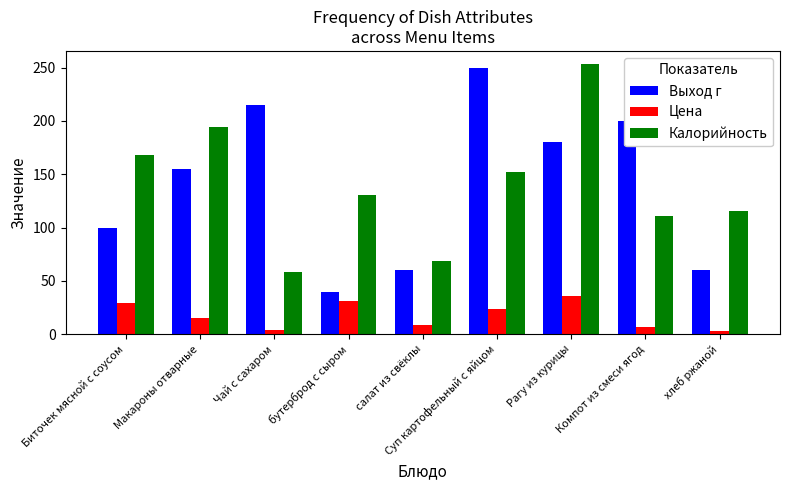

At which label is Выход г closest to 145?

Макароны отварные